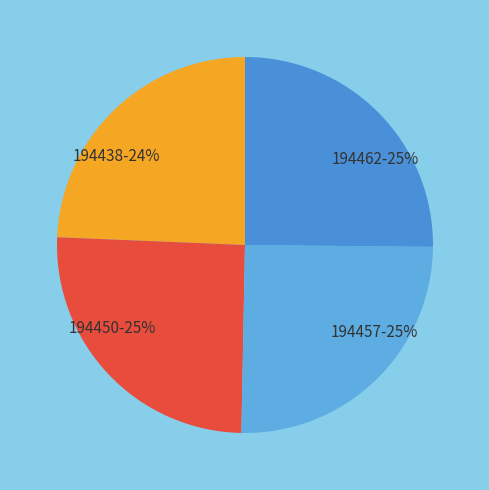

Does 194462 account for over 50% of the chart?

No